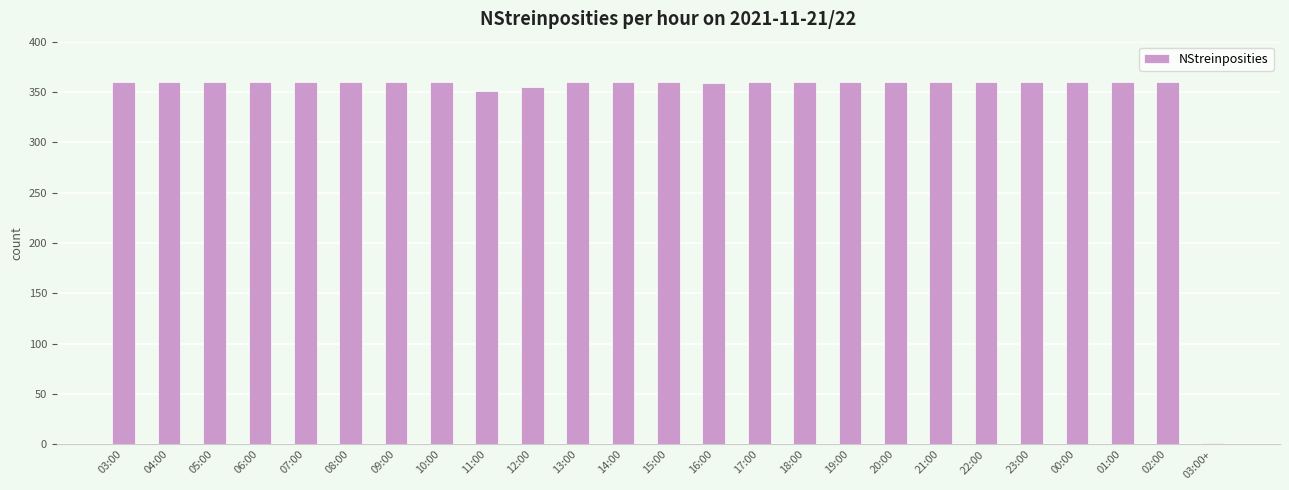

What is the sum of all values?

8626